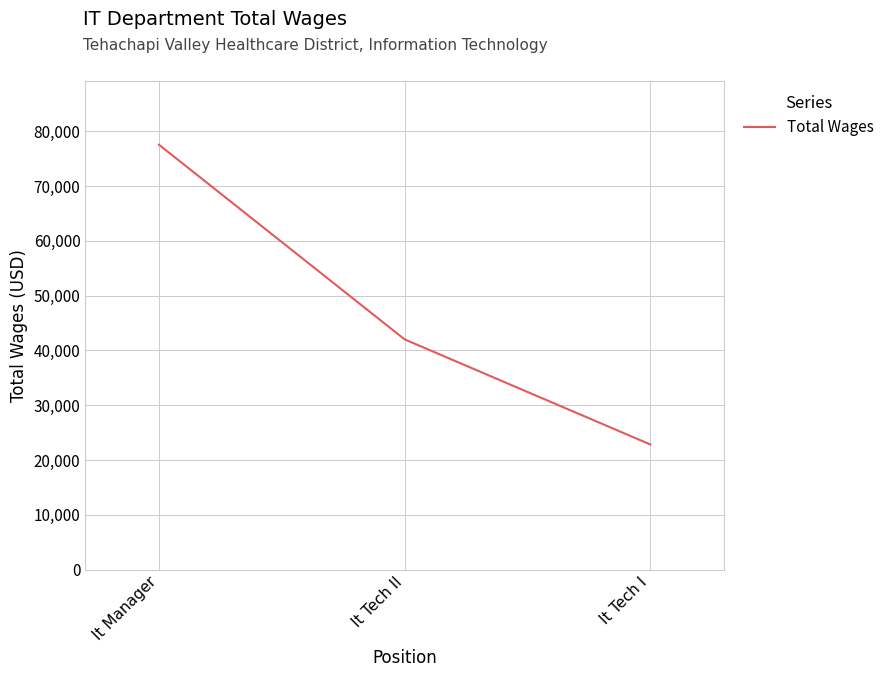

List the labels in order of value, largest first.

It Manager, It Tech II, It Tech I